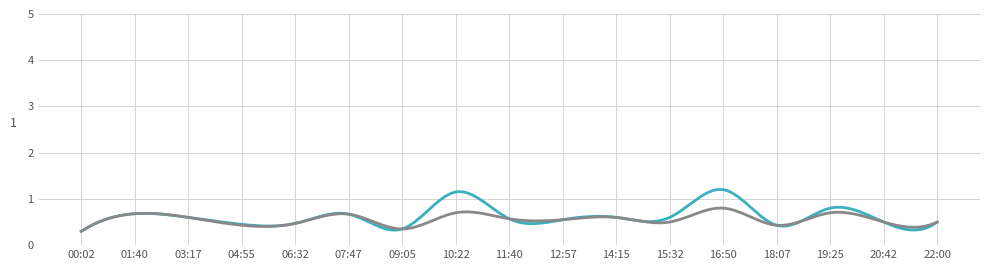

What is the greatest value displayed?

1.2